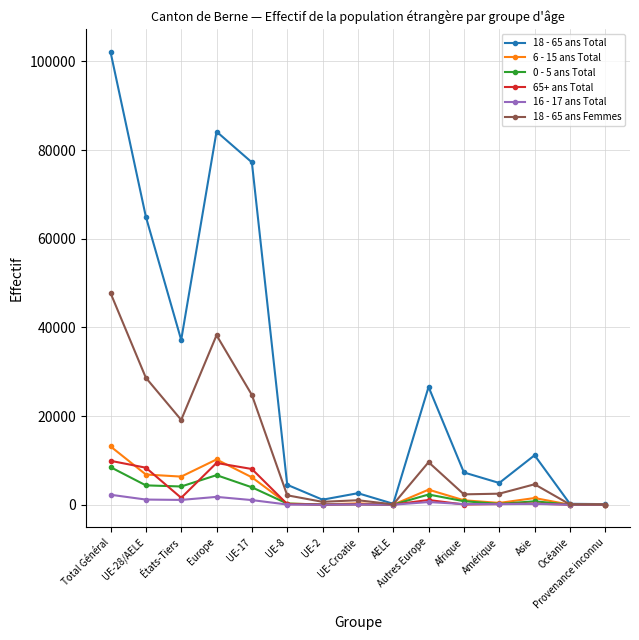

In 6 - 15 ans Total, how many points are higher than both neighbors (excluding endpoints)?

4